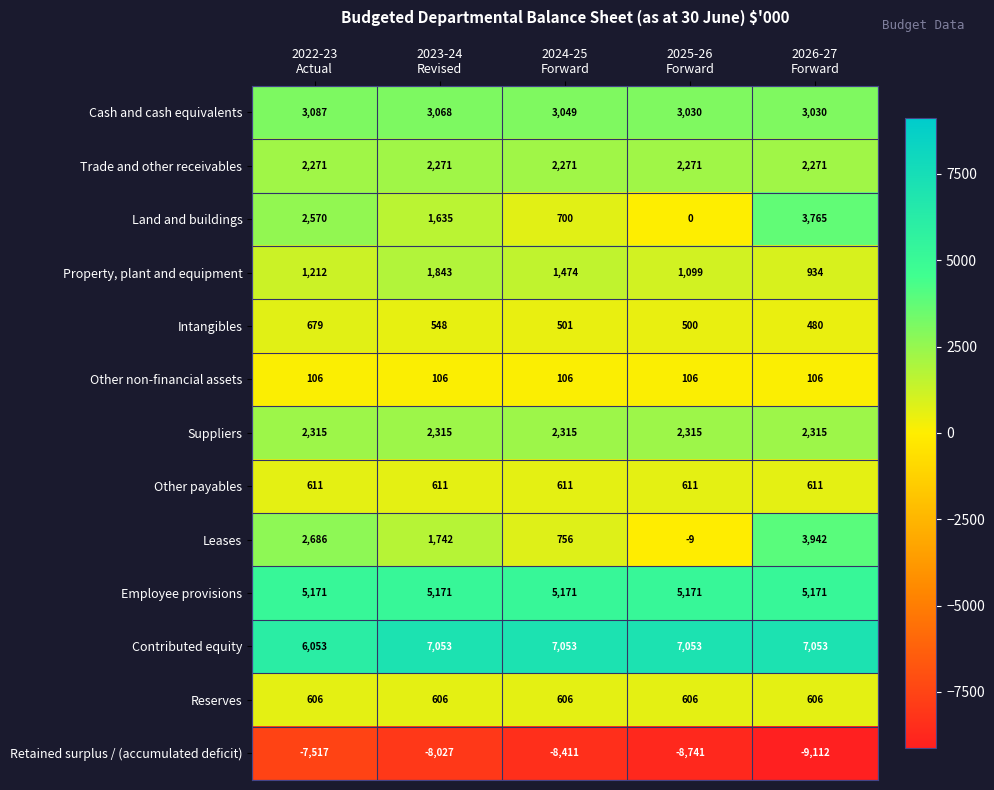

Count the Property, plant and equipment values in the range 1099 to 1474.

3